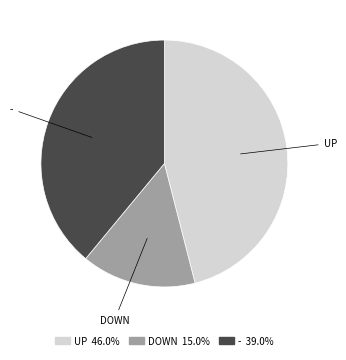

Does any single category account for the majority?

No